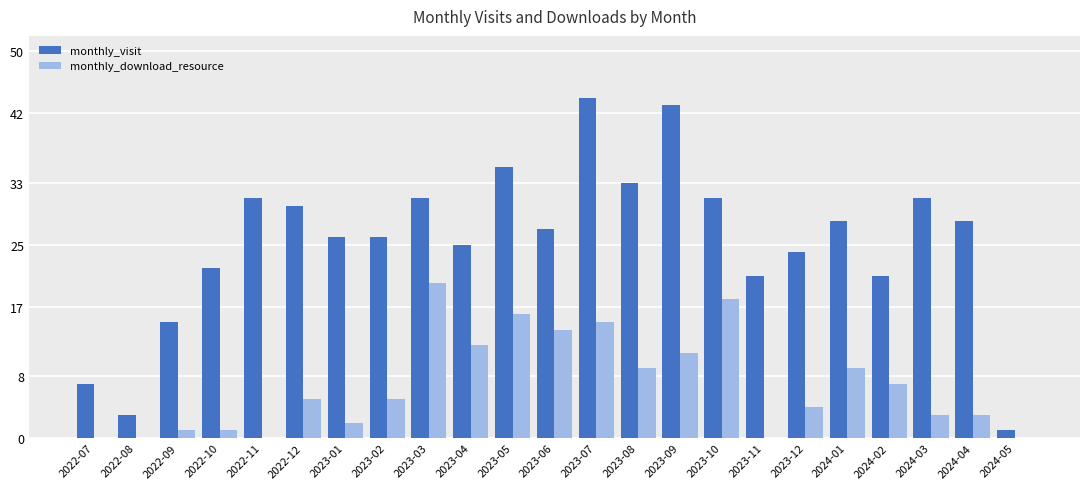

Which series has the largest total across all categories?

monthly_visit